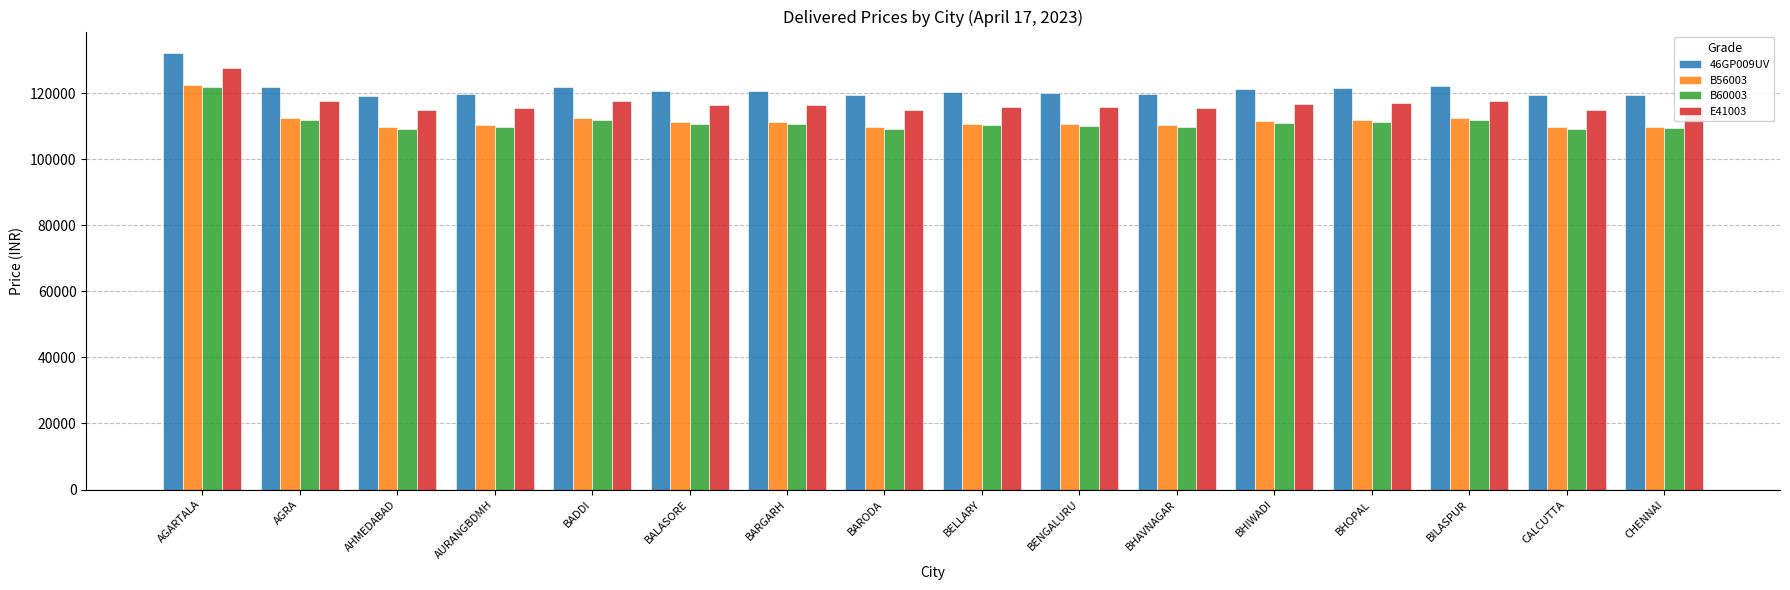

What is the sum of all B60003 values?

1778062